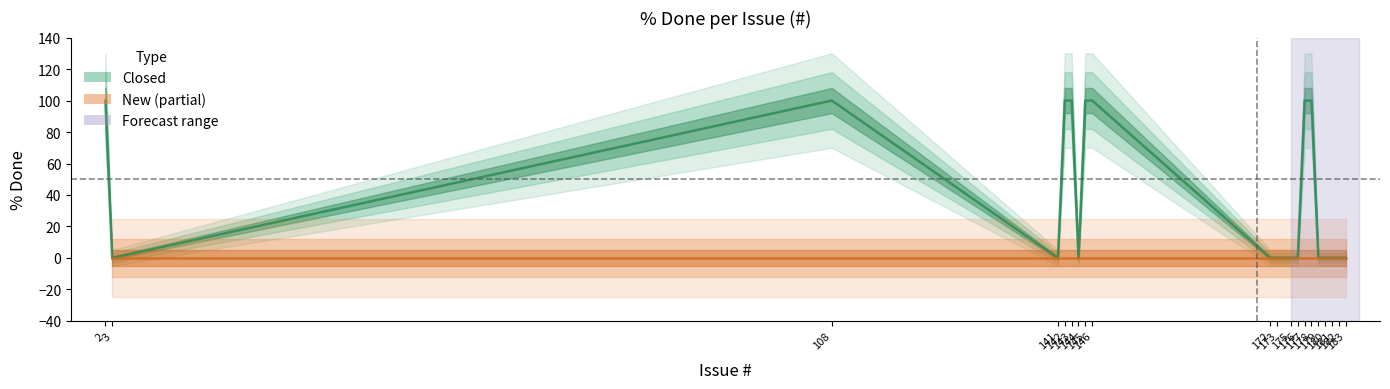

At which category does the data reach its first local peak?

108